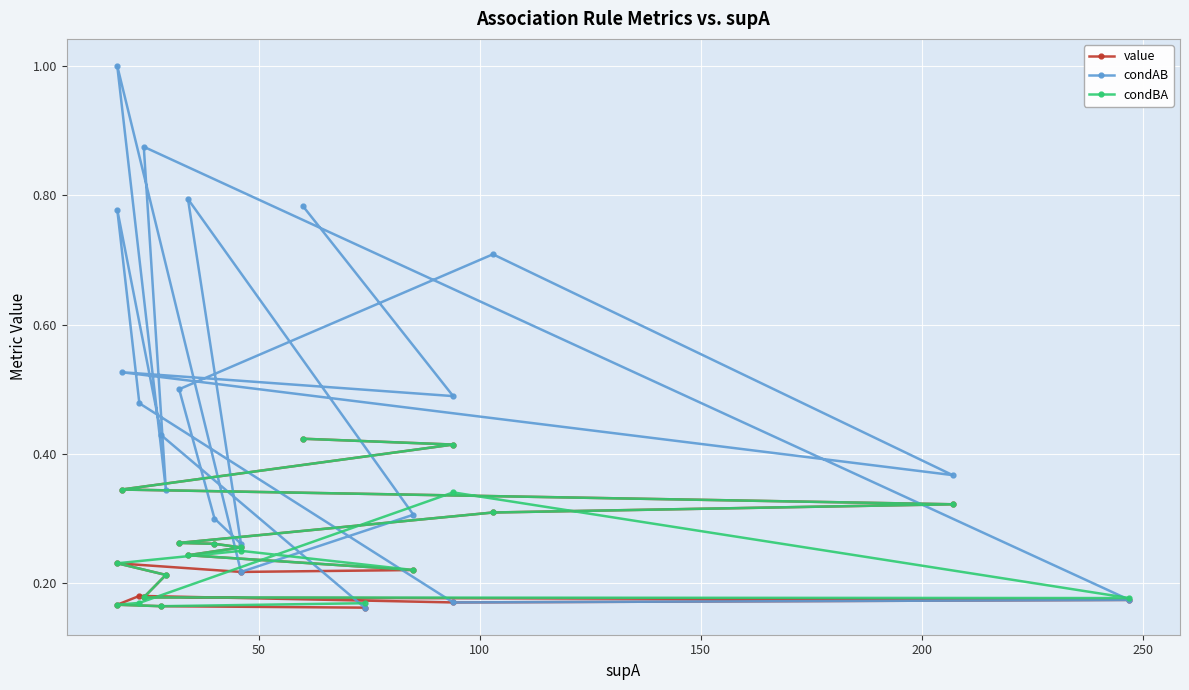

True or false: condAB and condBA intersect in this chart.

True